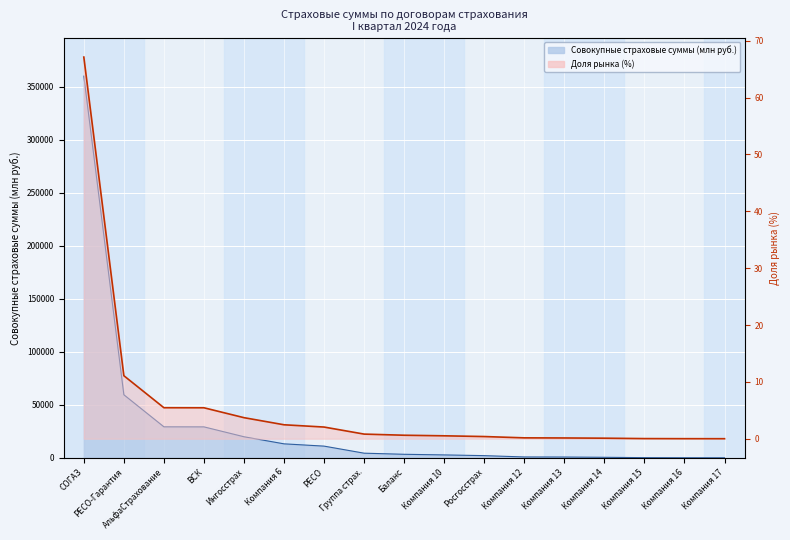

How many lines are shown in the chart?

2